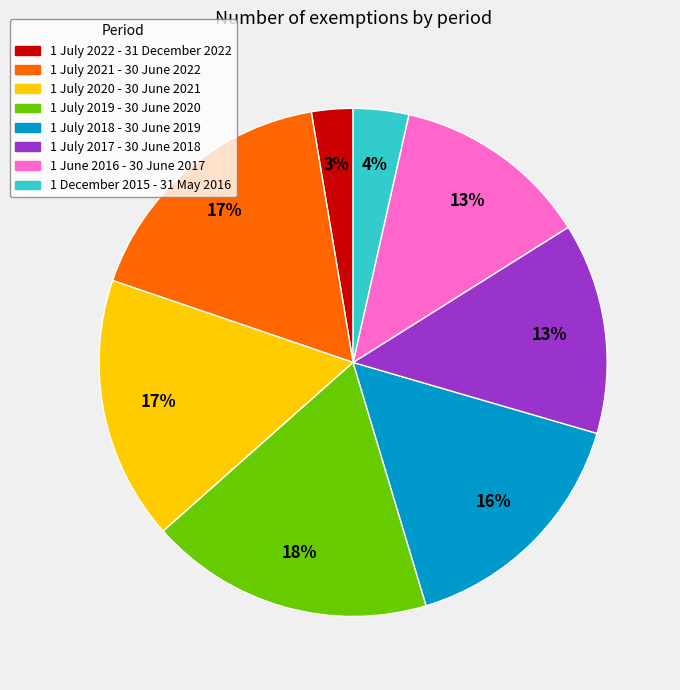

Is 1 July 2021 - 30 June 2022 the majority of the pie?

No